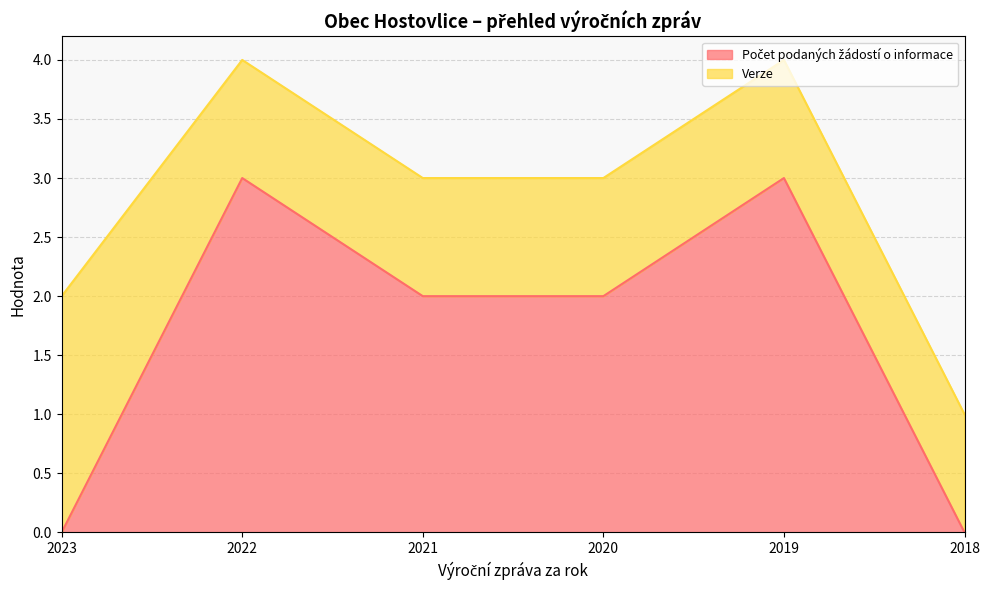

What is the sum of the values at 2020 and 2023?

2